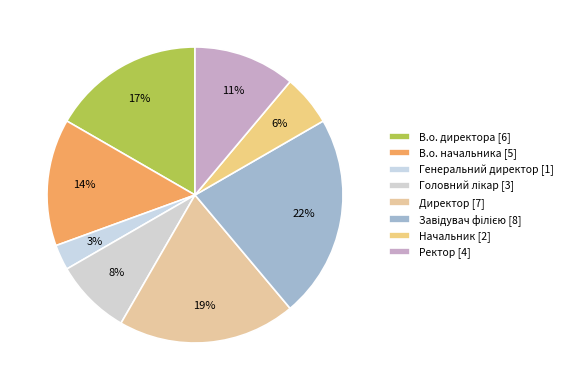

Does Головний лікар represent more than half of the total?

No